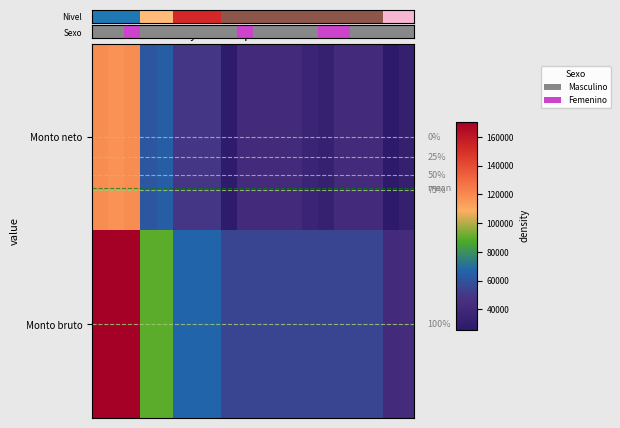

What is the highest value of the Monto bruto series?

170598.0